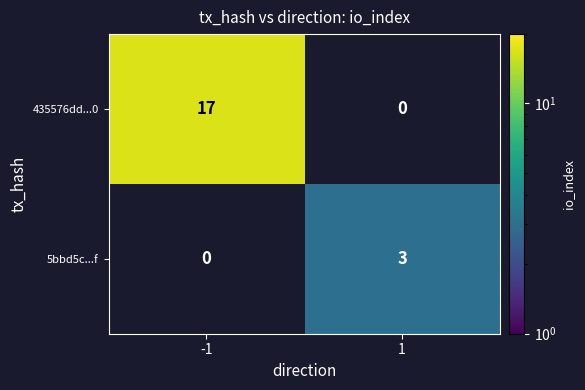

What is the difference between the 435576dd...0 values at 1 and -1?

17